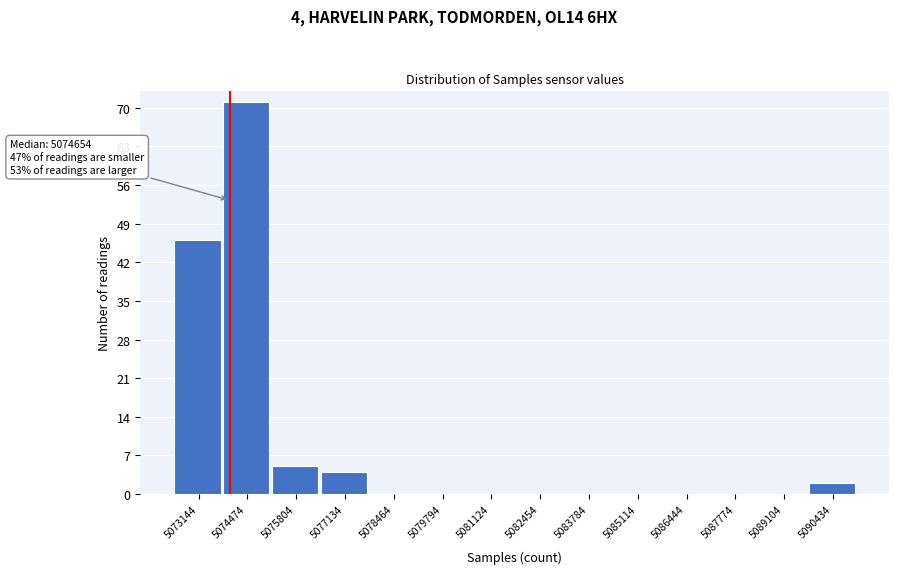

Reading right to left, what are all the values shown in this chart?

5090434=2	5089104=0	5087774=0	5086444=0	5085114=0	5083784=0	5082454=0	5081124=0	5079794=0	5078464=0	5077134=4	5075804=5	5074474=71	5073144=46